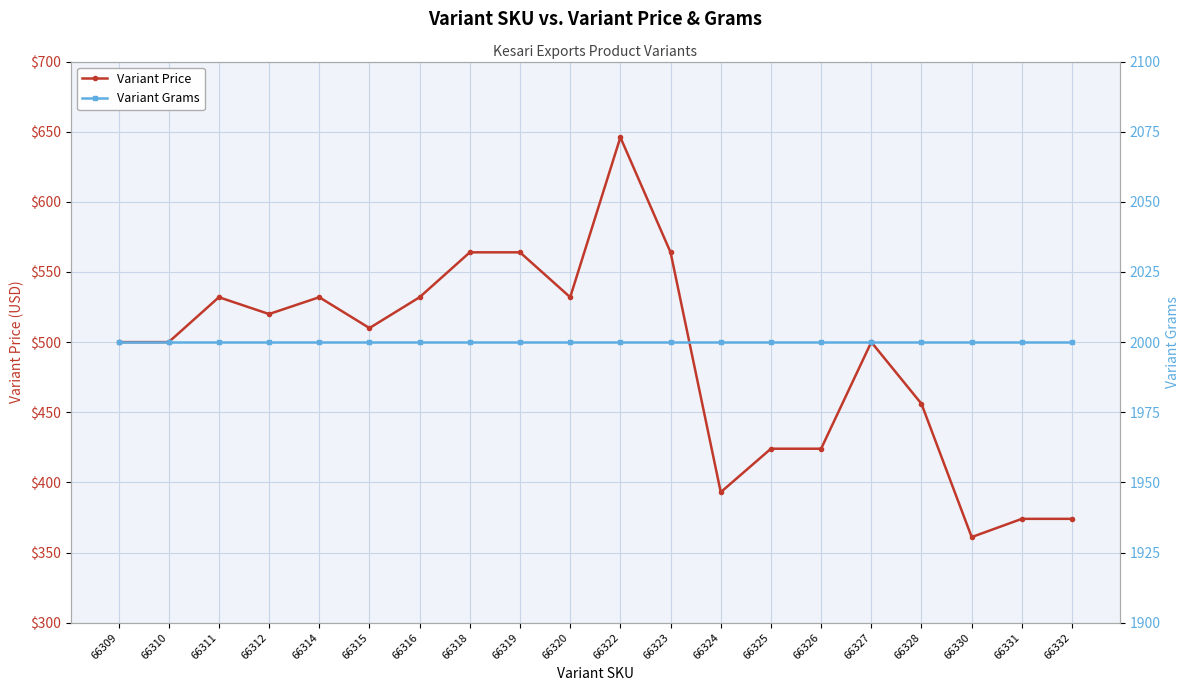

True or false: Variant Grams has a value of 860 at 66320.

False